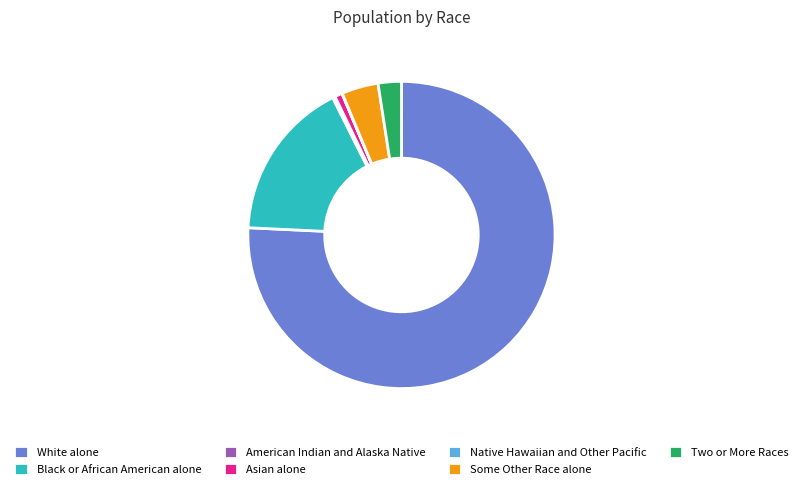

The Asian alone slice represents 11% of the pie. True or false?

False